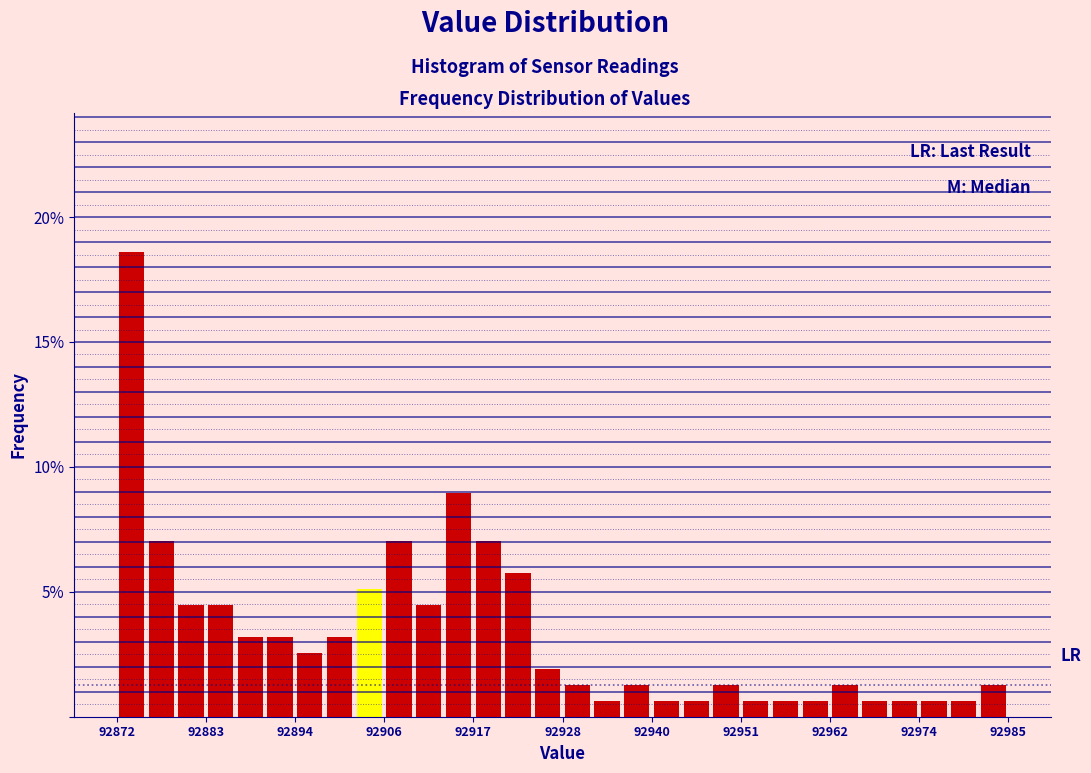

Read against the x-axis, roughly where is the centre of the tallest bar?

92874